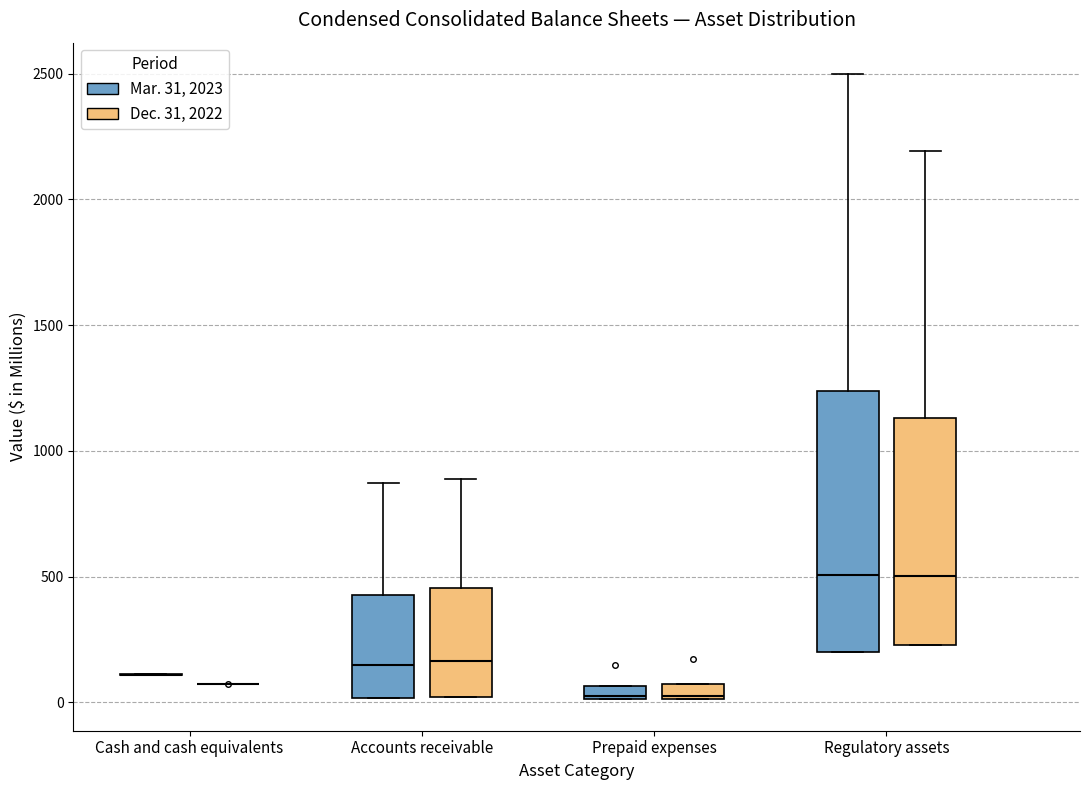

Which box is the tallest, from its lower edge to its upper edge?

Regulatory assets (Mar. 31, 2023)